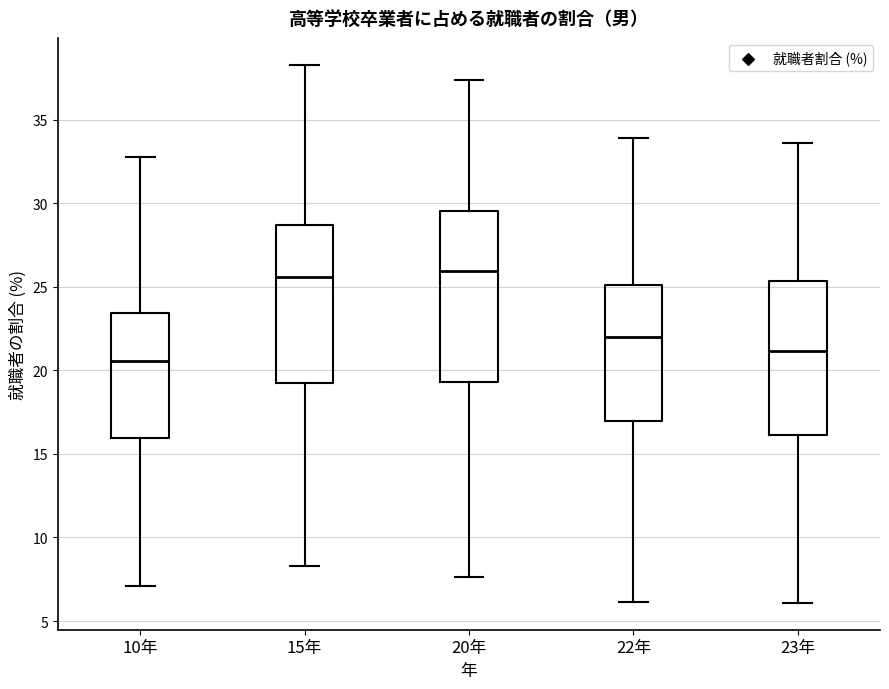

Which box is the tallest, from its lower edge to its upper edge?

20年